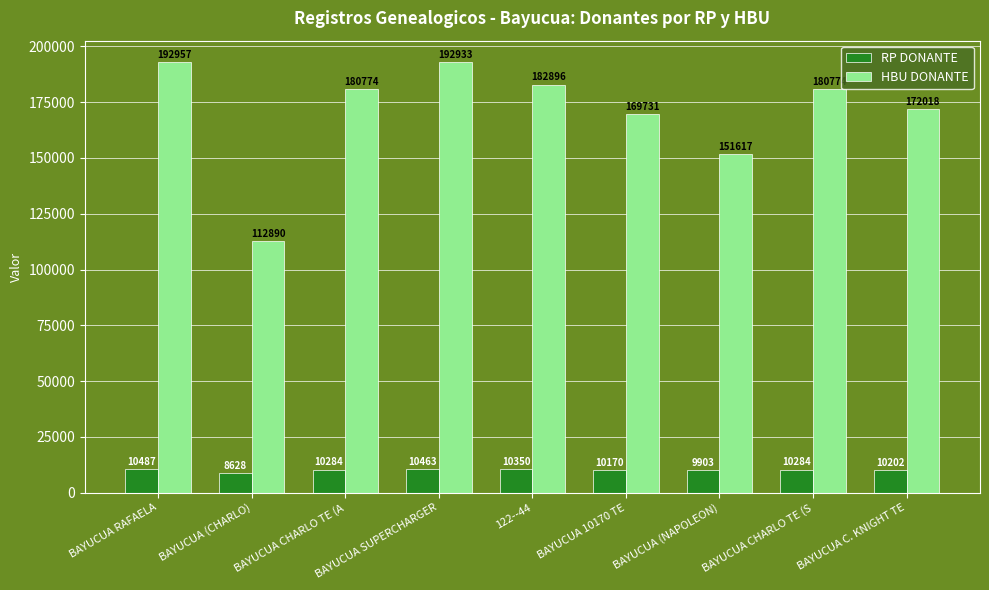

Does the chart contain any negative values?

No